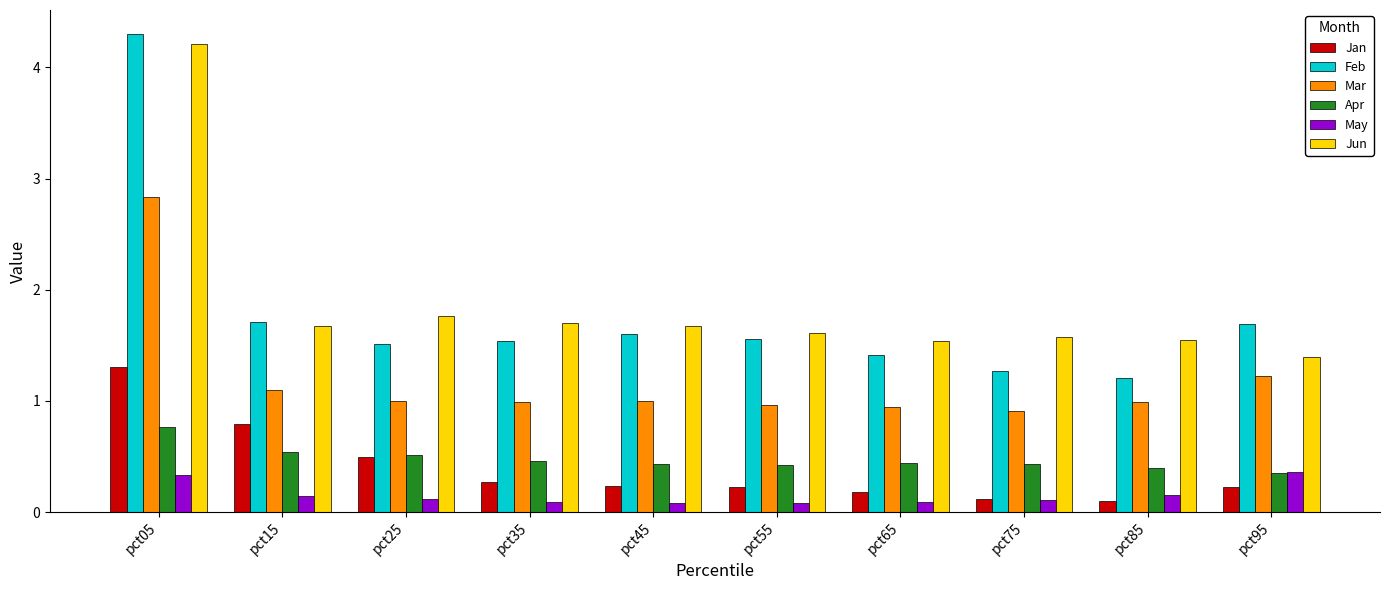

What is the approximate value of Apr at pct15?

0.5